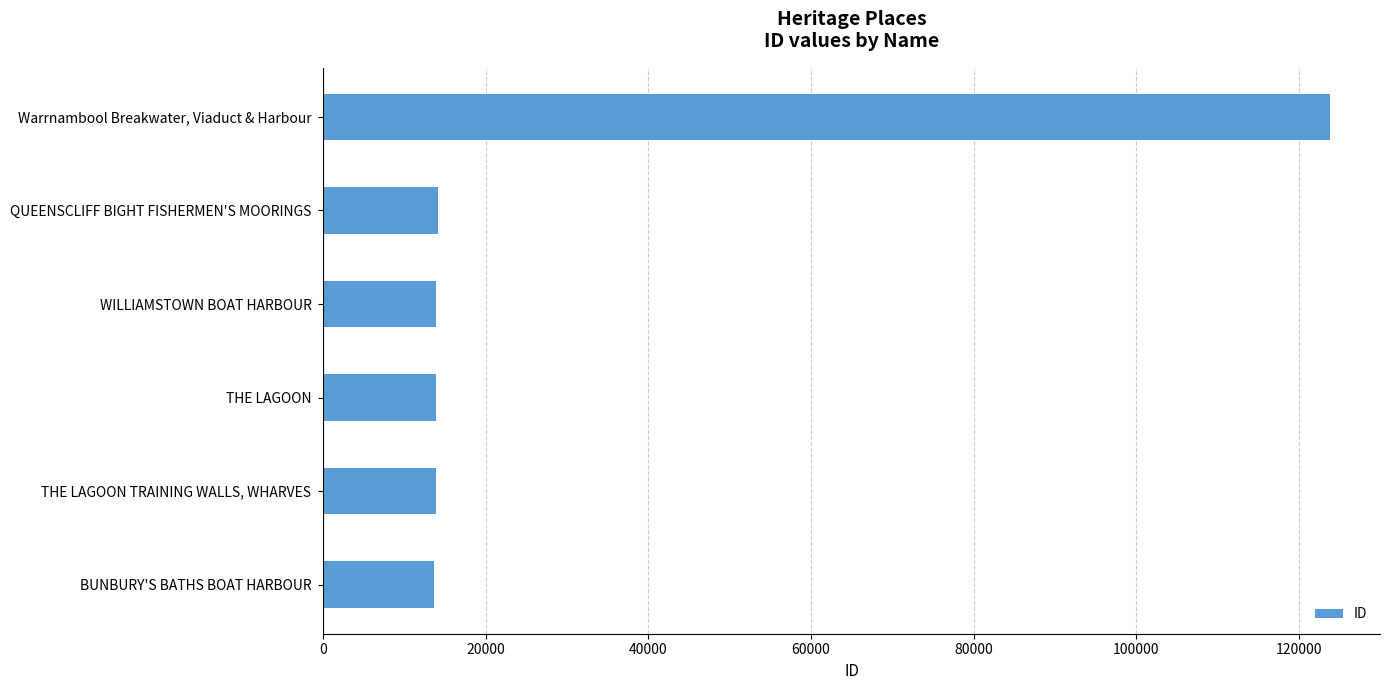

How many bars are there in total?

6